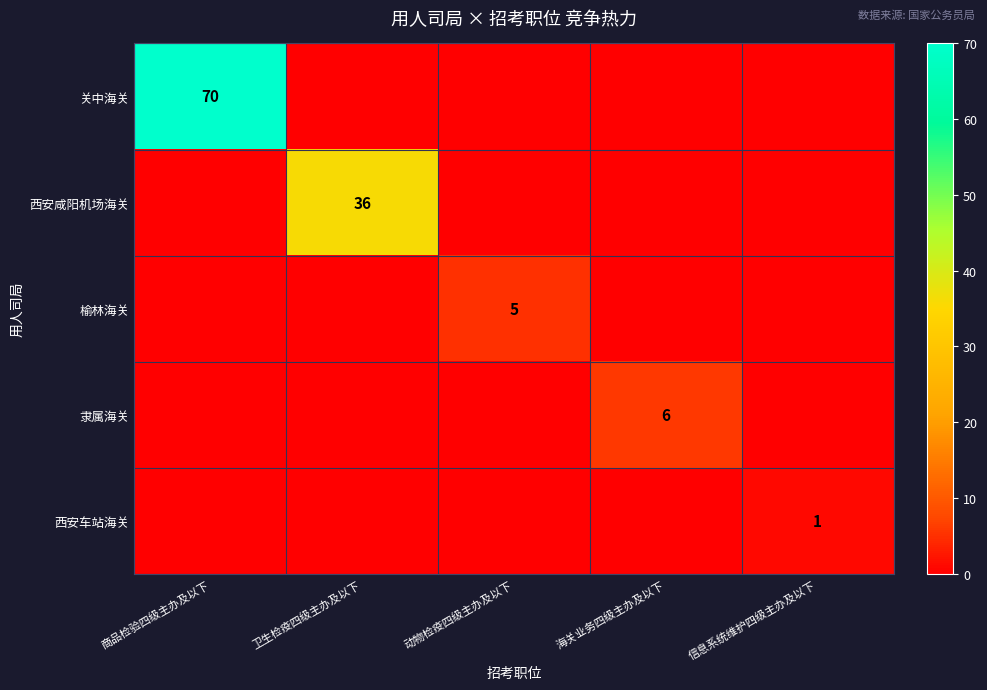

At which category does the chart reach its minimum across all series?

卫生检疫四级主办及以下